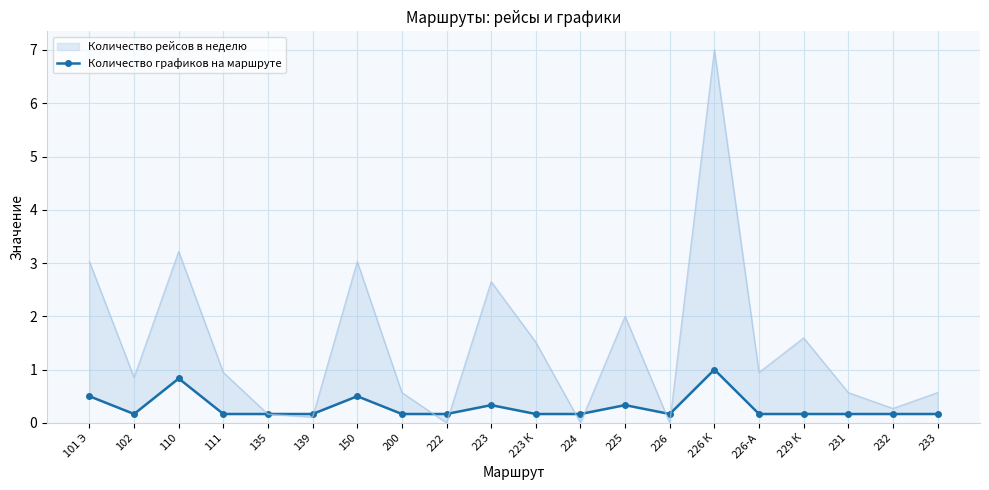

List the labels in order of value, smallest first.

102, 111, 135, 139, 200, 222, 223 К, 224, 226, 226-А, 229 К, 231, 232, 233, 223, 225, 101 Э, 150, 110, 226 К